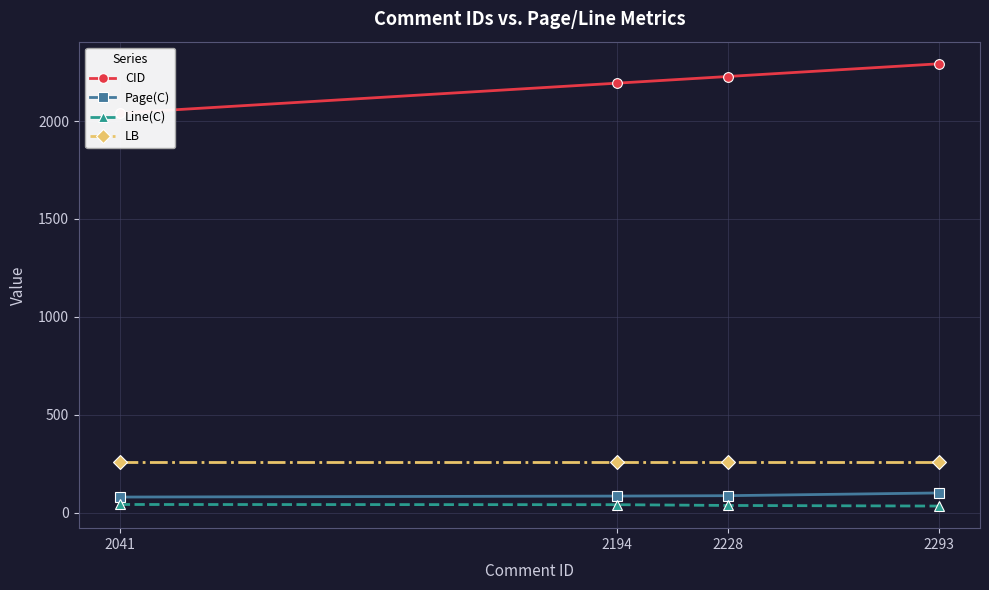

Is it true that LB equals 430 at 2041?

False